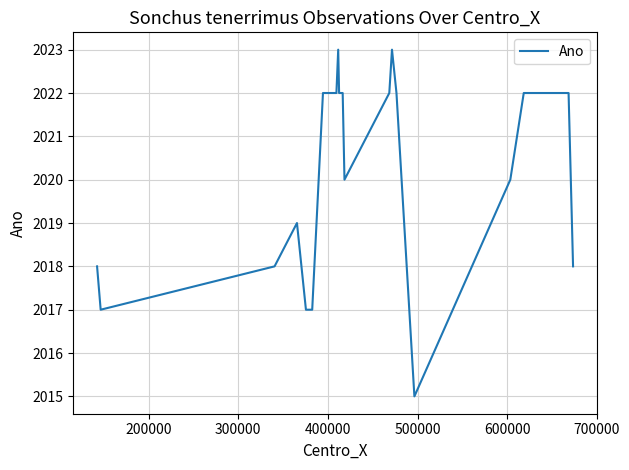

True or false: the data shows 1073 at 8.

False